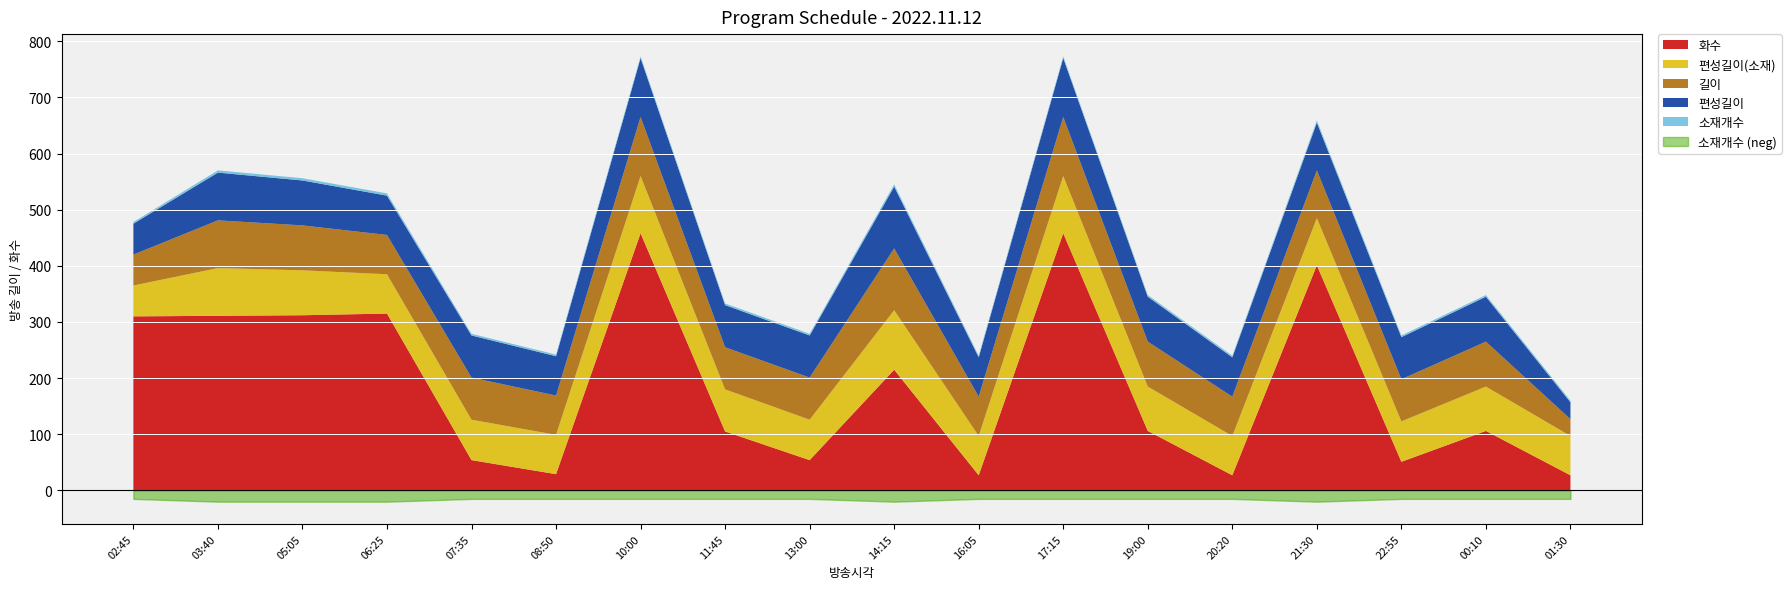

Which series has the largest range (max minus min)?

화수